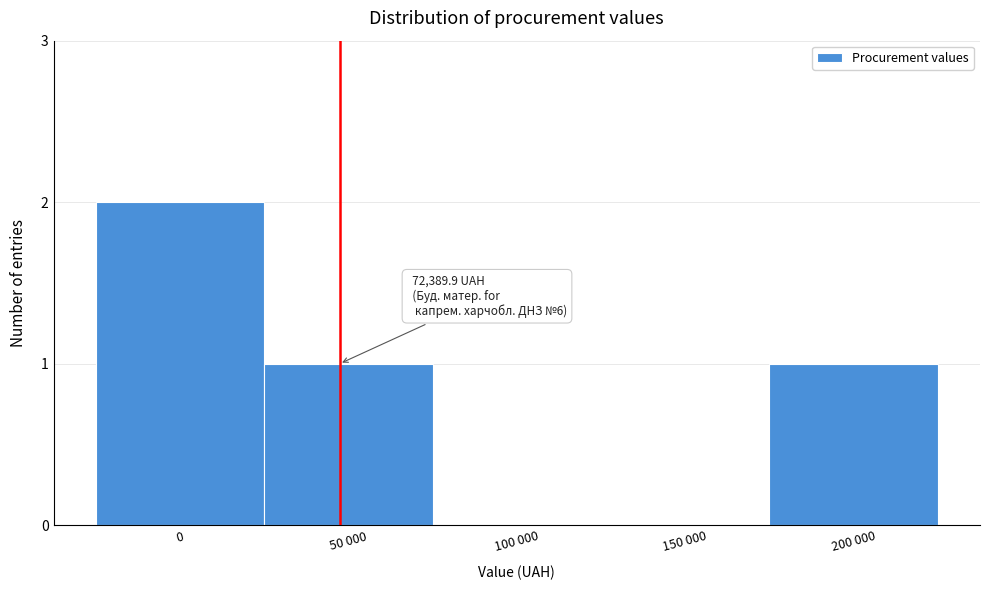

Reading left to right, transcribe all the data shown in this chart.

0=2	50 000=1	100 000=0	150 000=0	200 000=1